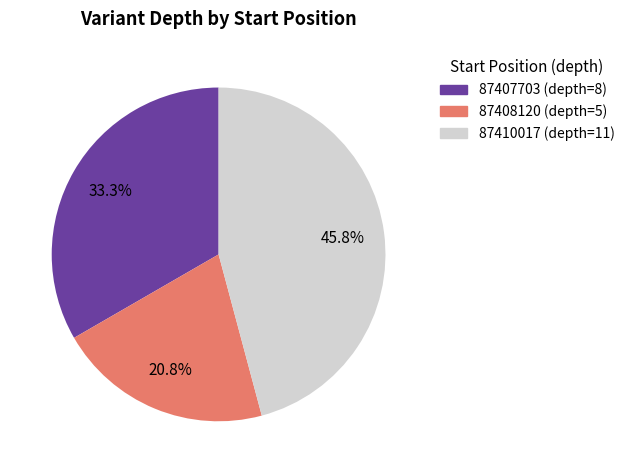

What is the ratio of the value at 87408120 to the value at 87410017?

0.5